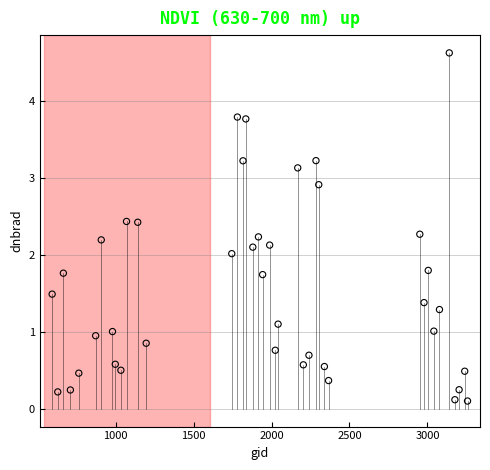

What is the range of Y values (max minus min)?

4.5